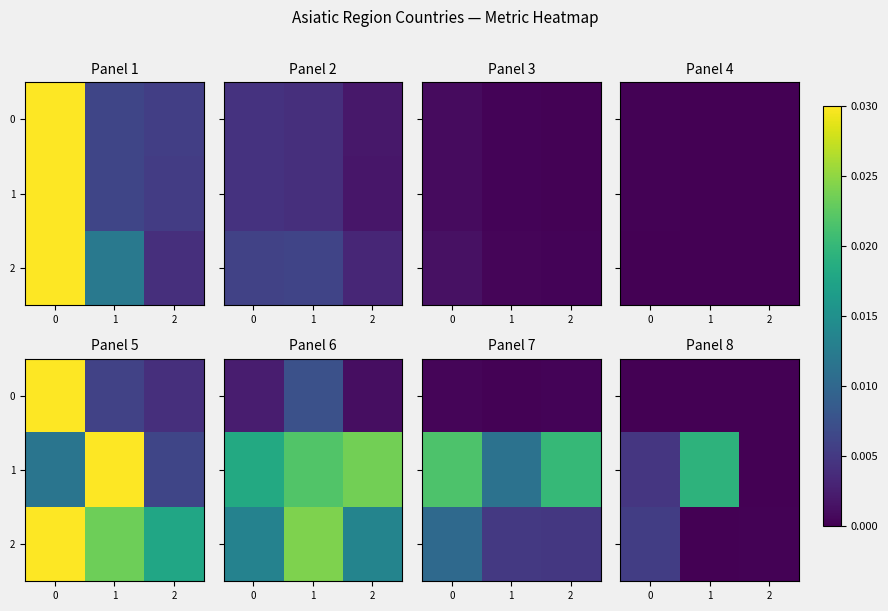

The value of 0 at 1 is 0.0. True or false?

True